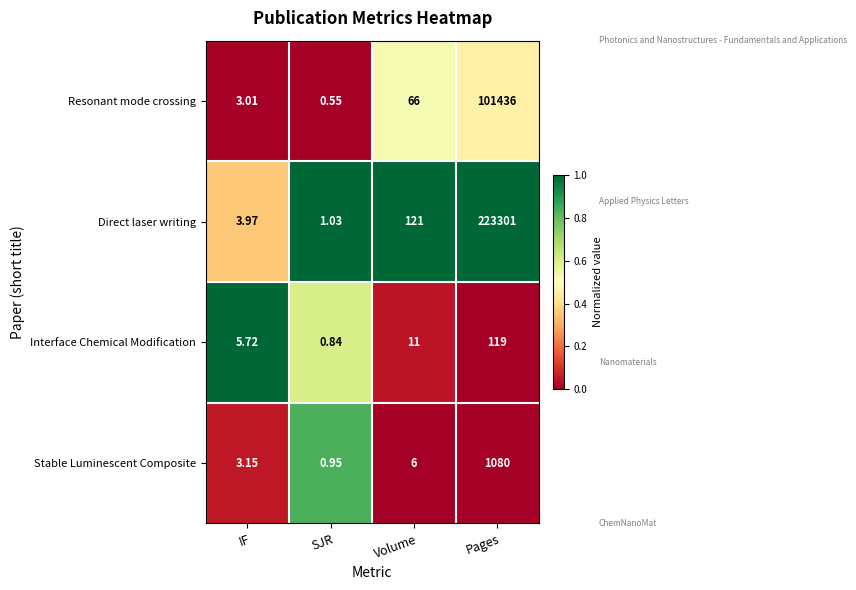

Which series changed the most between IF and SJR?

Interface Chemical Modification